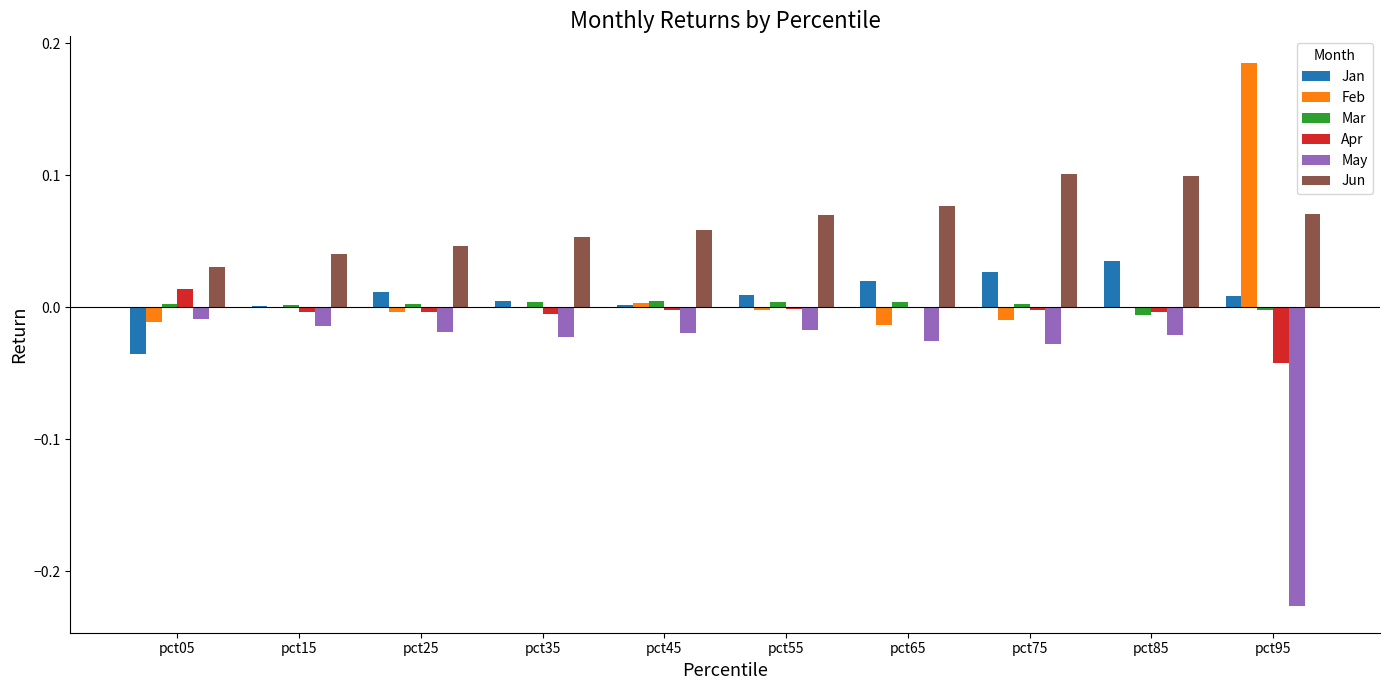

Which category has the highest value across all series?

pct95